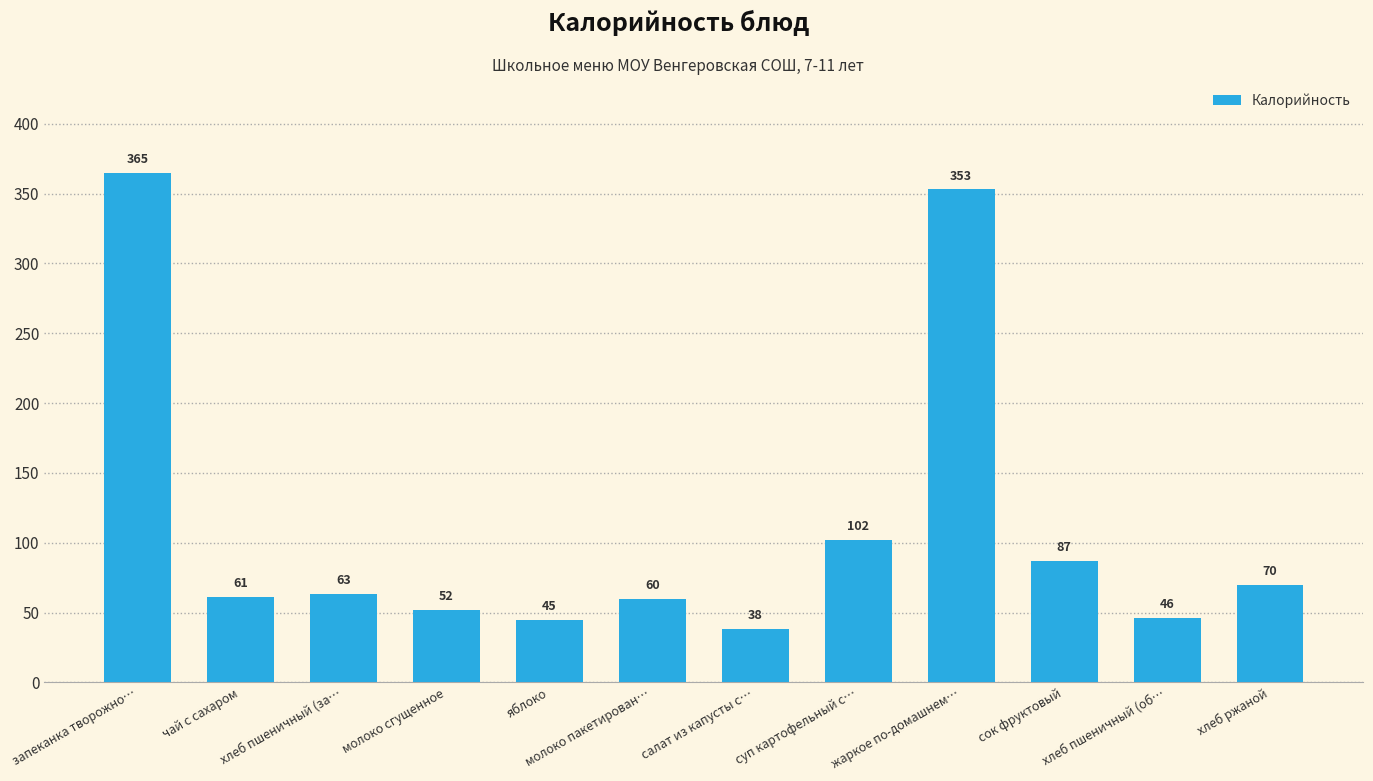

What is the ratio of the value at хлеб пшеничный (за… to the value at молоко сгущенное?

1.2